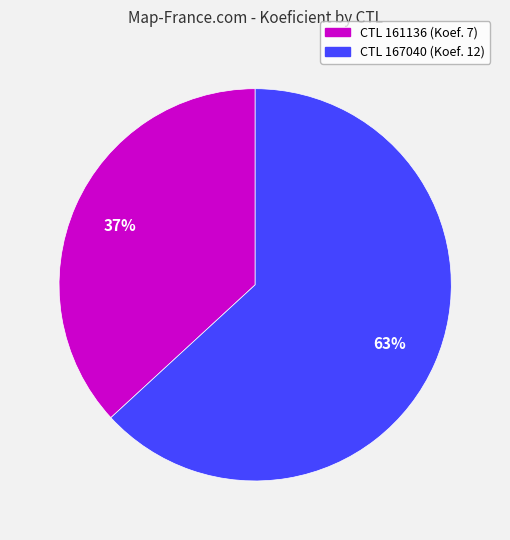

How many slices are in this pie chart?

2